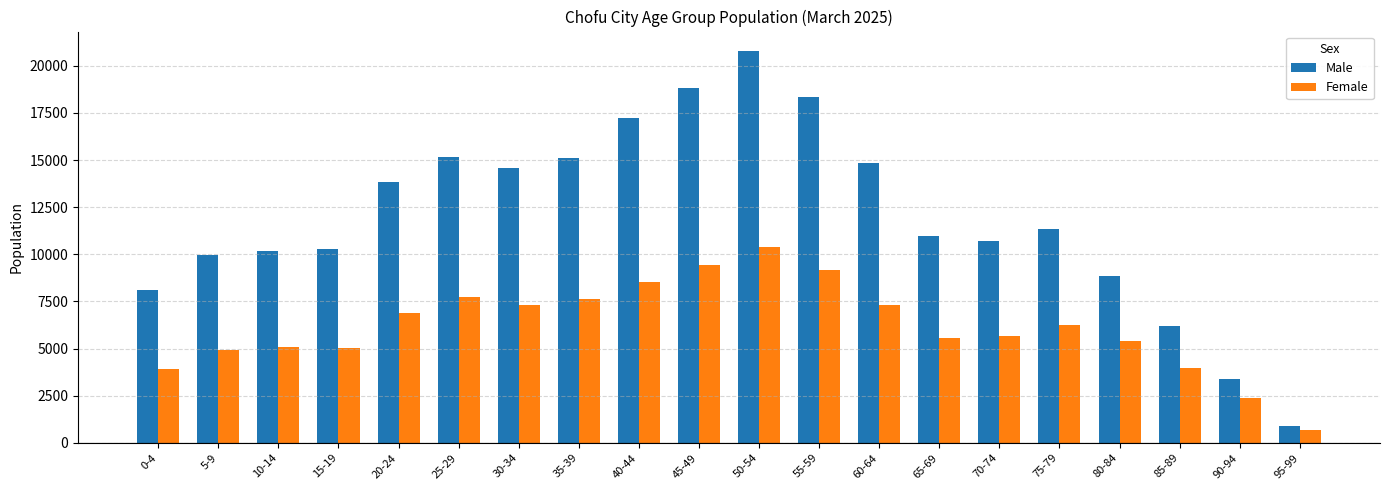

What is the value of the Female bar at the 4th from the left?

5018